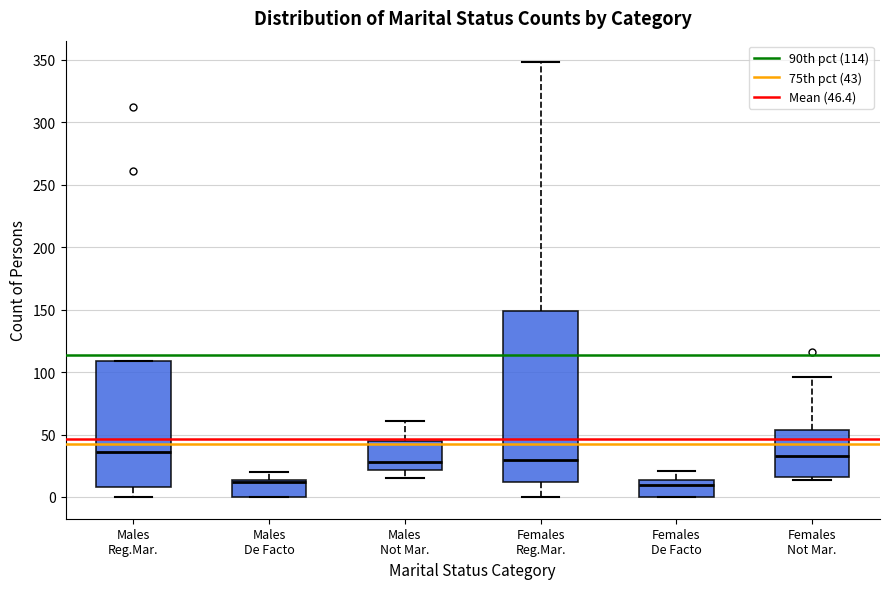

Where does the upper whisker of the box for Males De Facto end on the y-axis? The values are not printed on the chart, so give them approximately, as read against the axis.

20